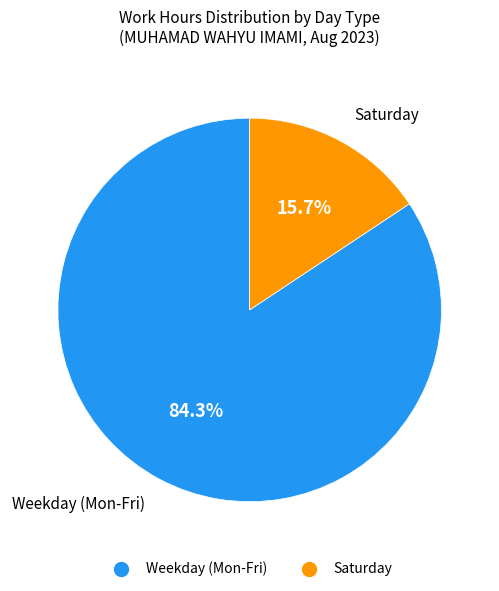

Is there a majority slice in this chart?

Yes